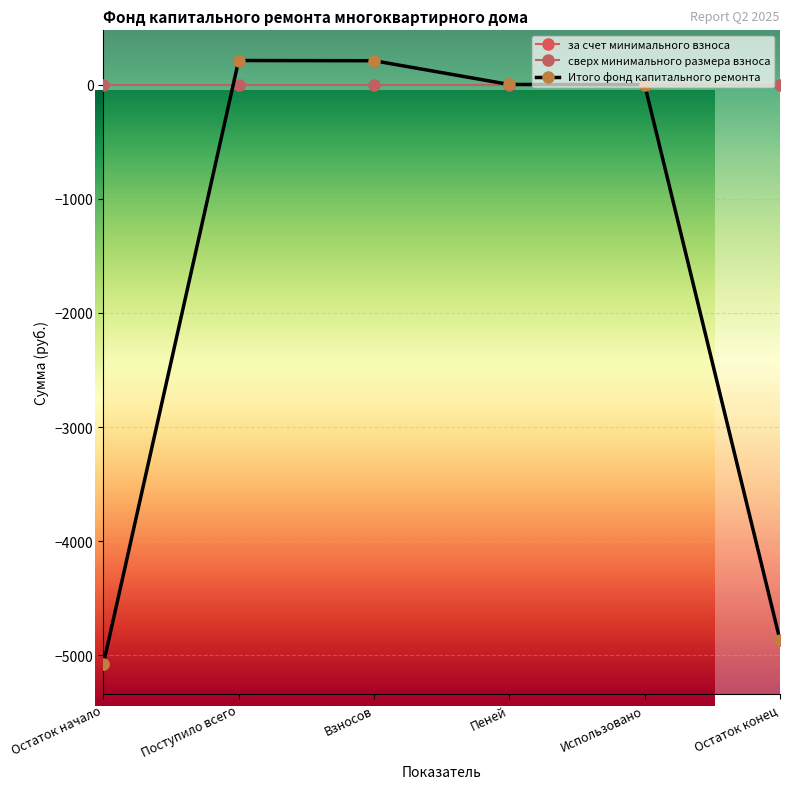

Reading right to left, list all the values displayed in this chart.

за счет минимального взноса: -4867.2	0.0	1.8	209.7	211.5	-5078.7
сверх минимального размера взноса: 0.0	0.0	0.0	0.0	0.0	0.0
Итого фонд капитального ремонта: -4867.2	0.0	1.8	209.7	211.5	-5078.7